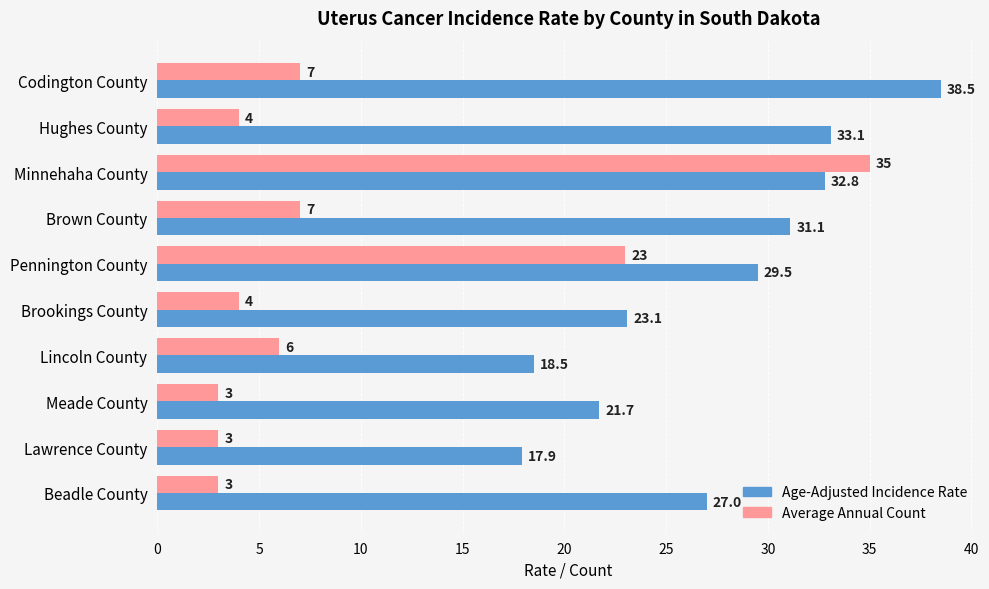

How many data points in Age-Adjusted Incidence Rate are less than 29?

5